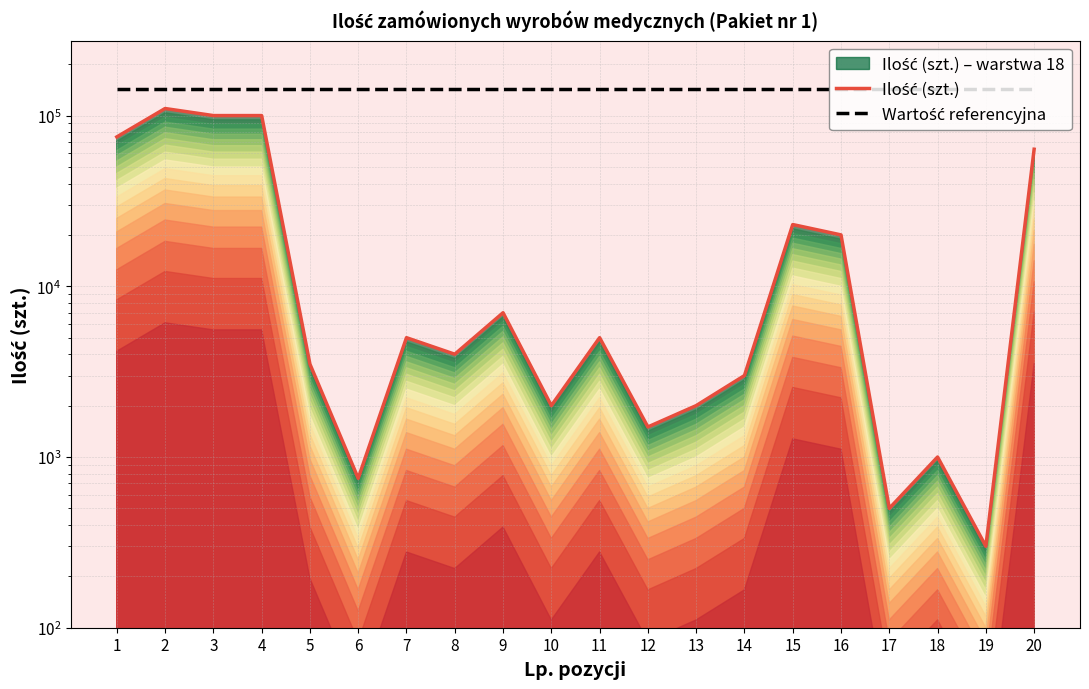

How many interior local valleys does the Ilość (szt.) series have?

6